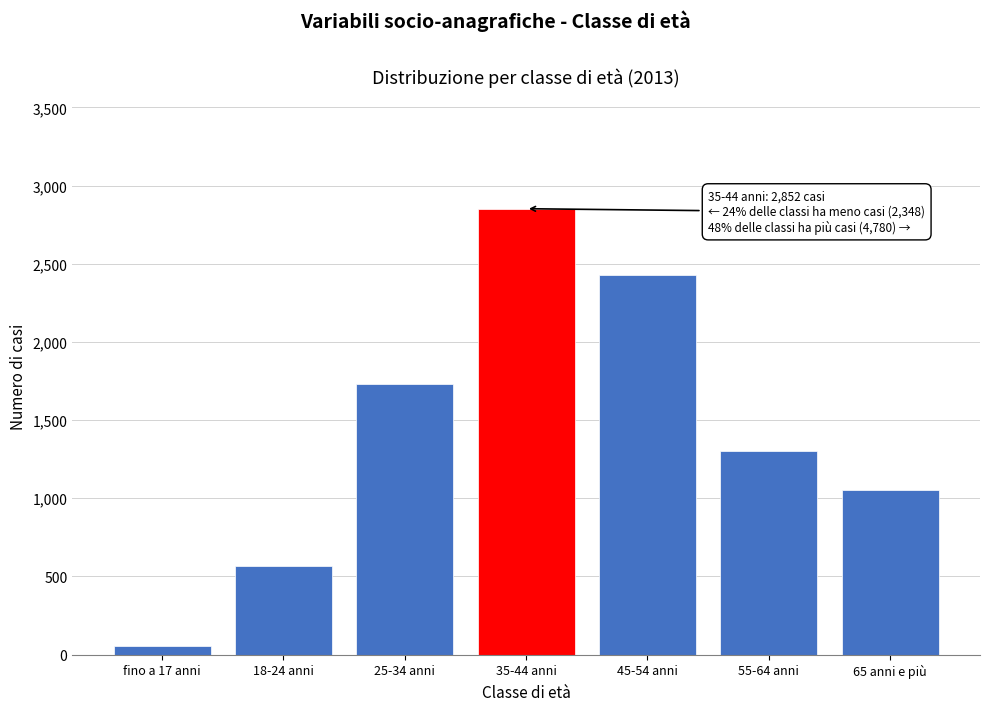

Reading left to right, extract all data points from this chart.

54	565	1729	2852	2430	1300	1050